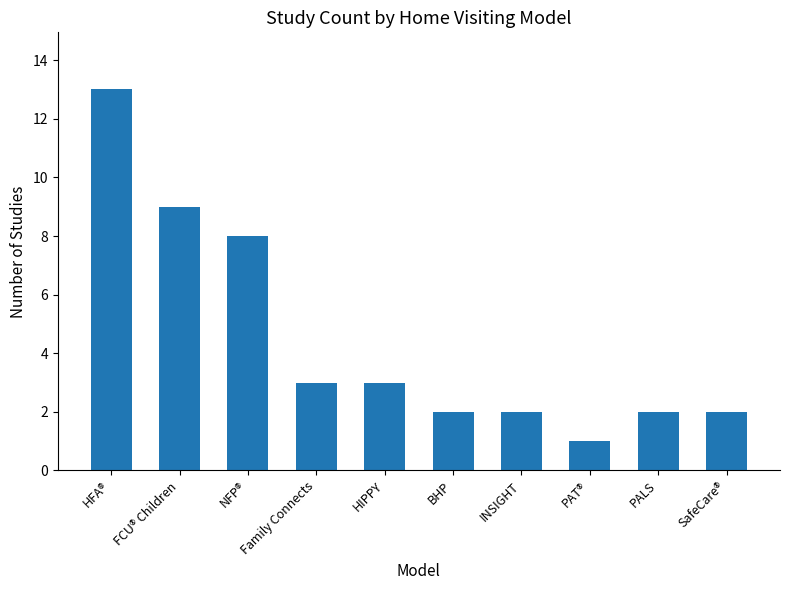

What is the maximum value shown in the chart?

13